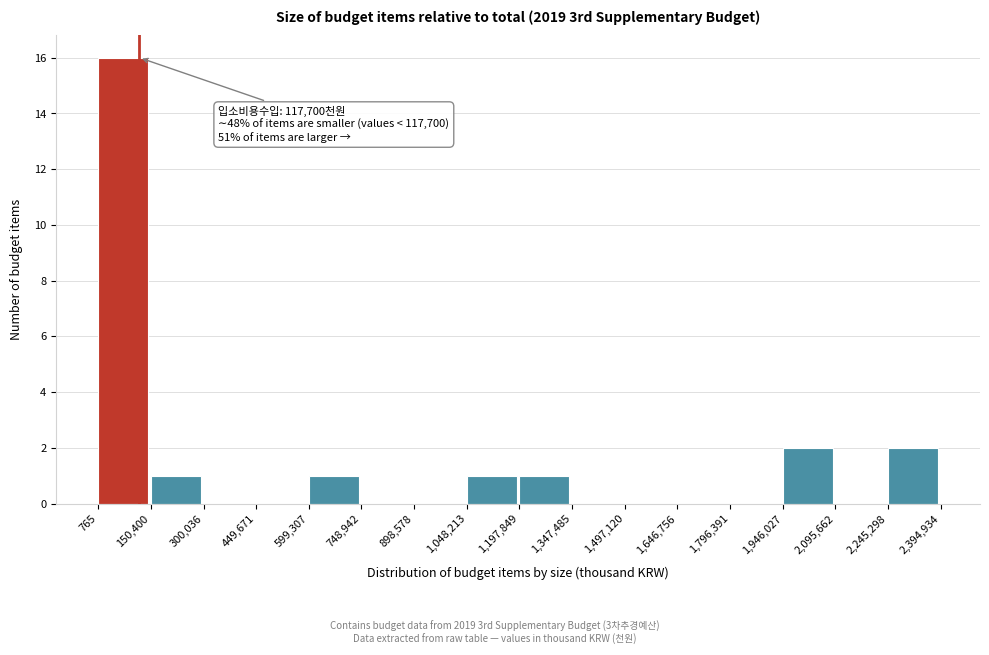

Which range on the x-axis has the tallest bar?

765 to 150,400